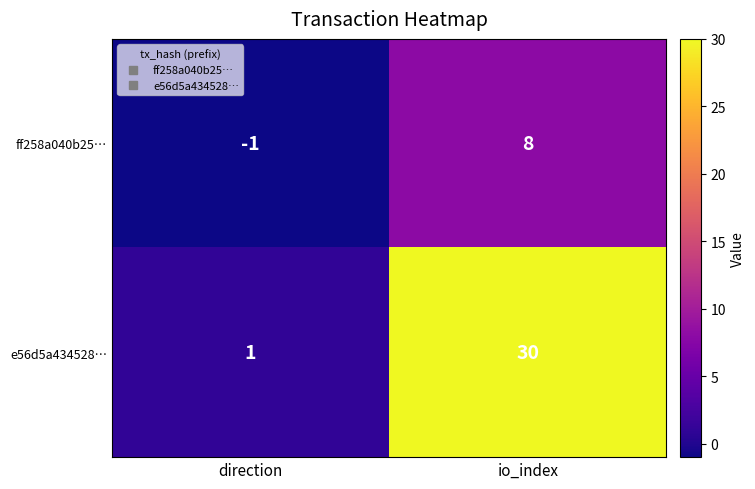

Reading left to right, list all the values displayed in this chart.

ff258a040b25…: direction=-1	io_index=8
e56d5a434528…: direction=1	io_index=30